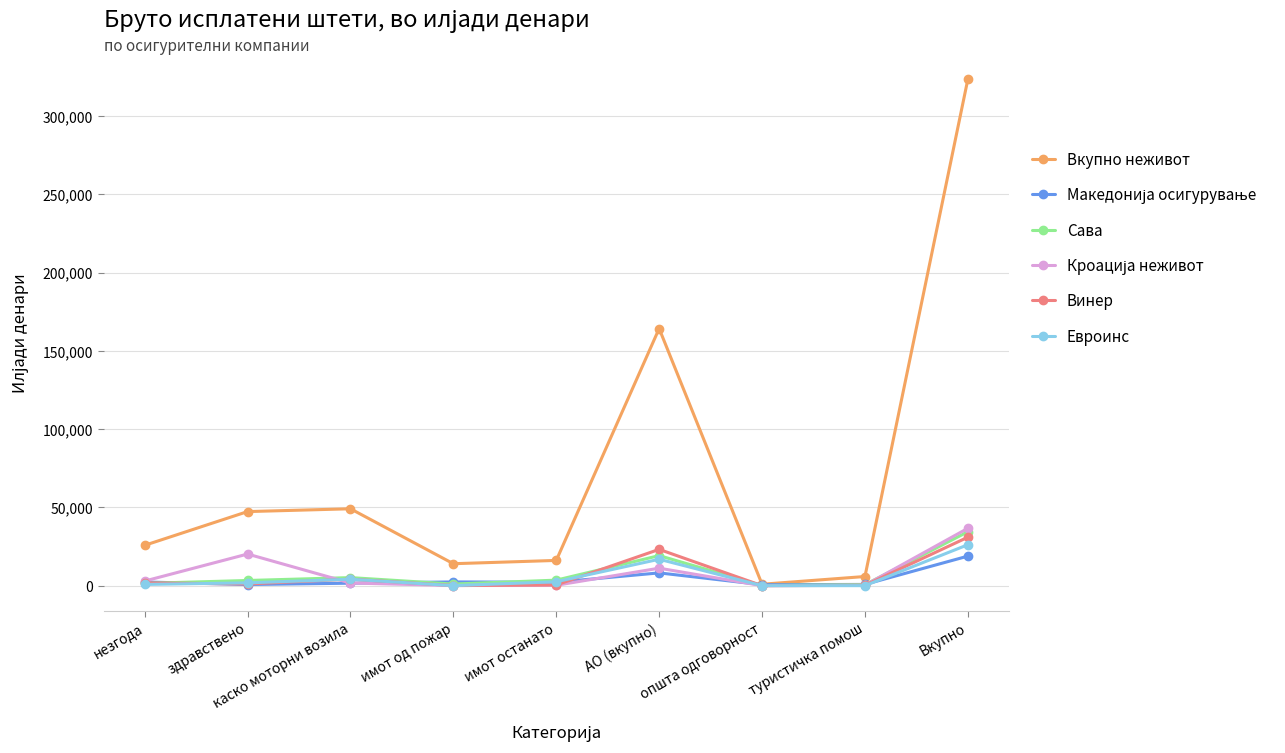

Is this an area chart (filled region under the line)?

No